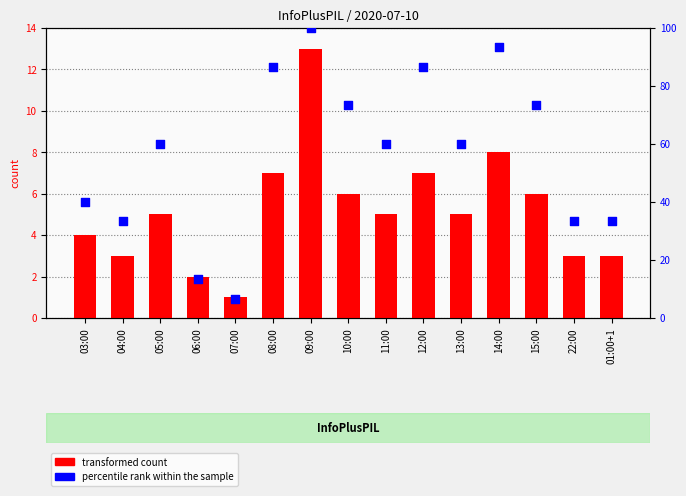

Is the value of percentile rank within the sample at 03:00 greater than the value of transformed count at 05:00?

Yes